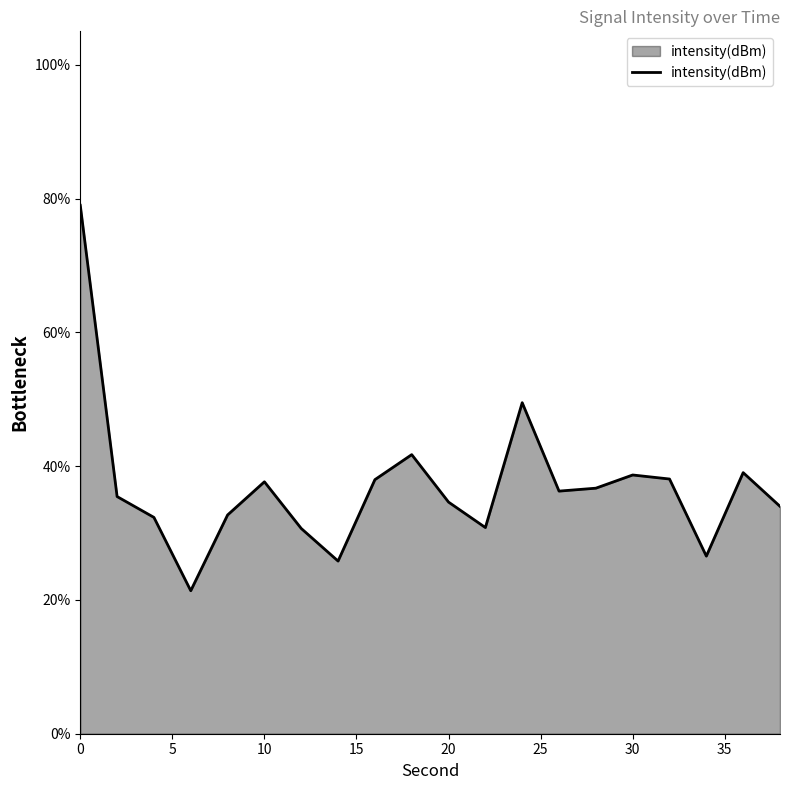

How many series are shown in this chart?

1